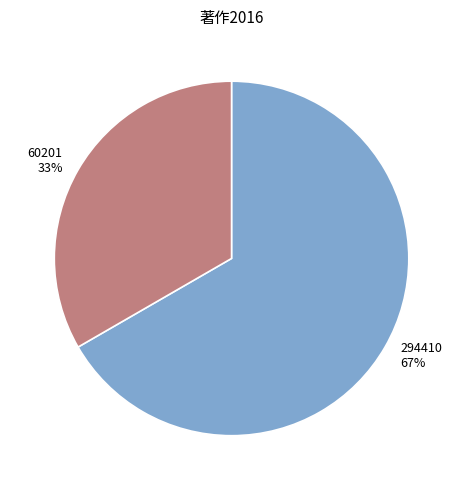

To the nearest percent, what is the average slice percentage?

50%